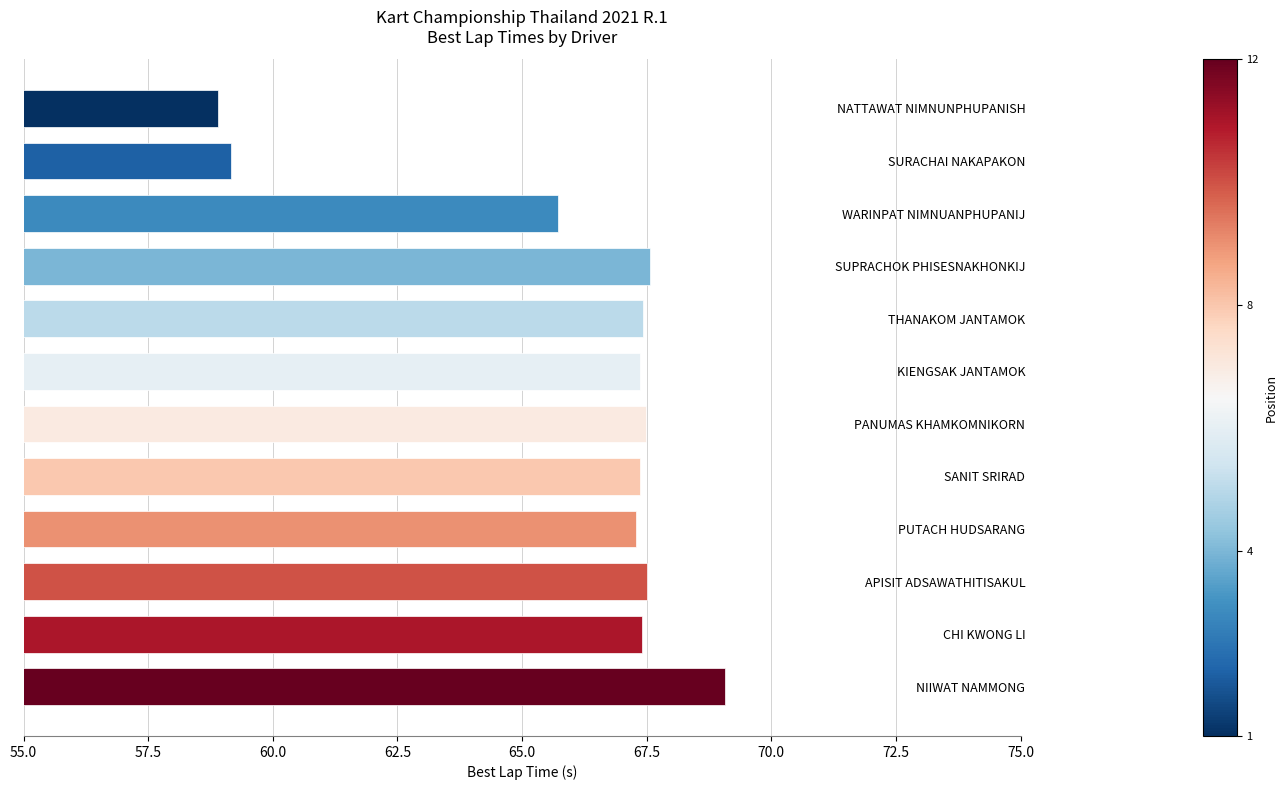

Which category has the lowest value across all series?

NATTAWAT NIMNUNPHUPANISH